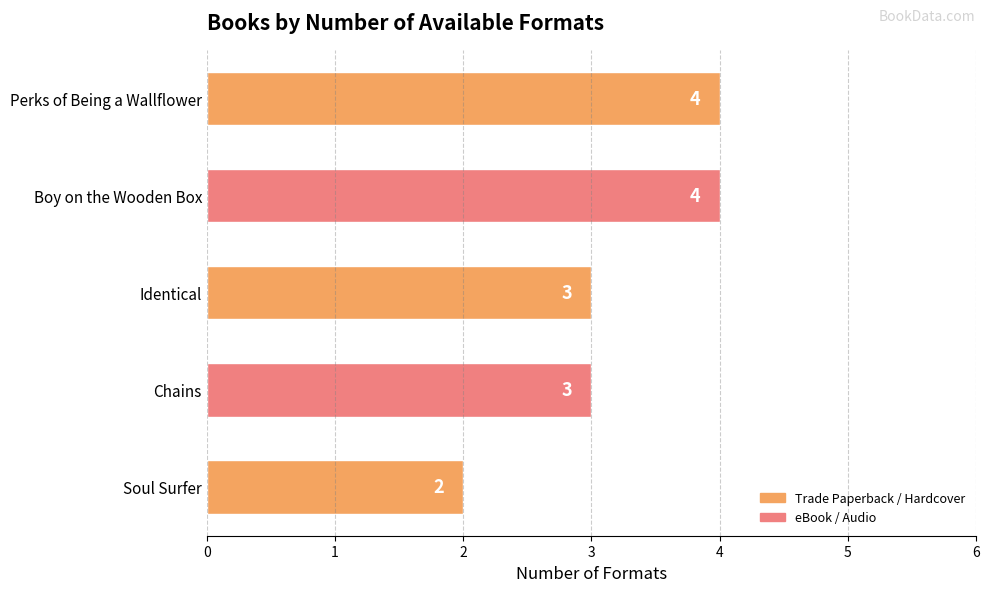

What value does the data have at Boy on the Wooden Box?

4